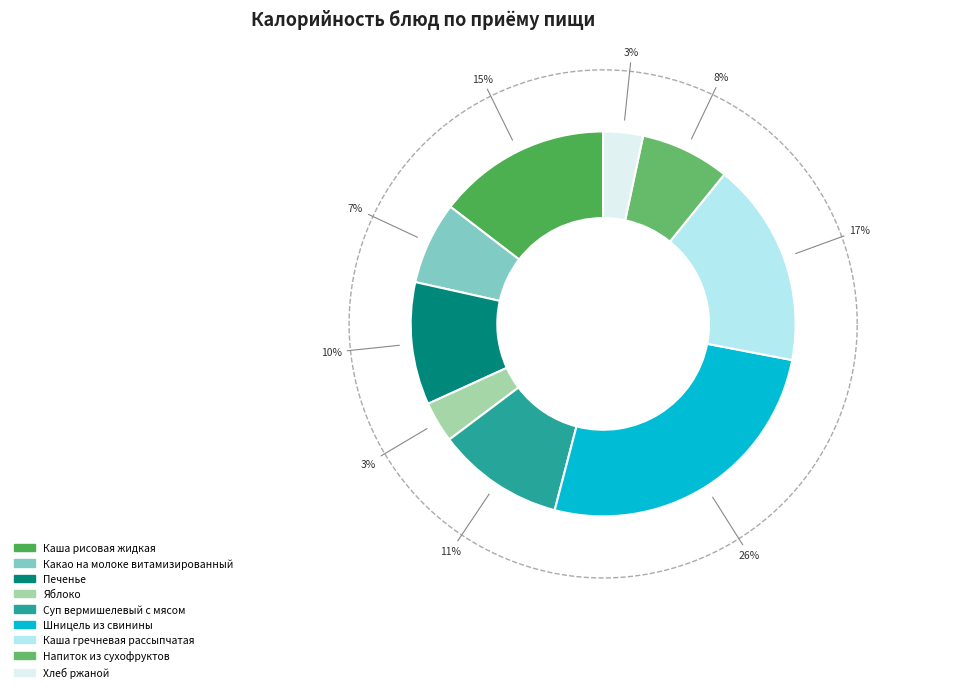

How many segments does this pie chart have?

9